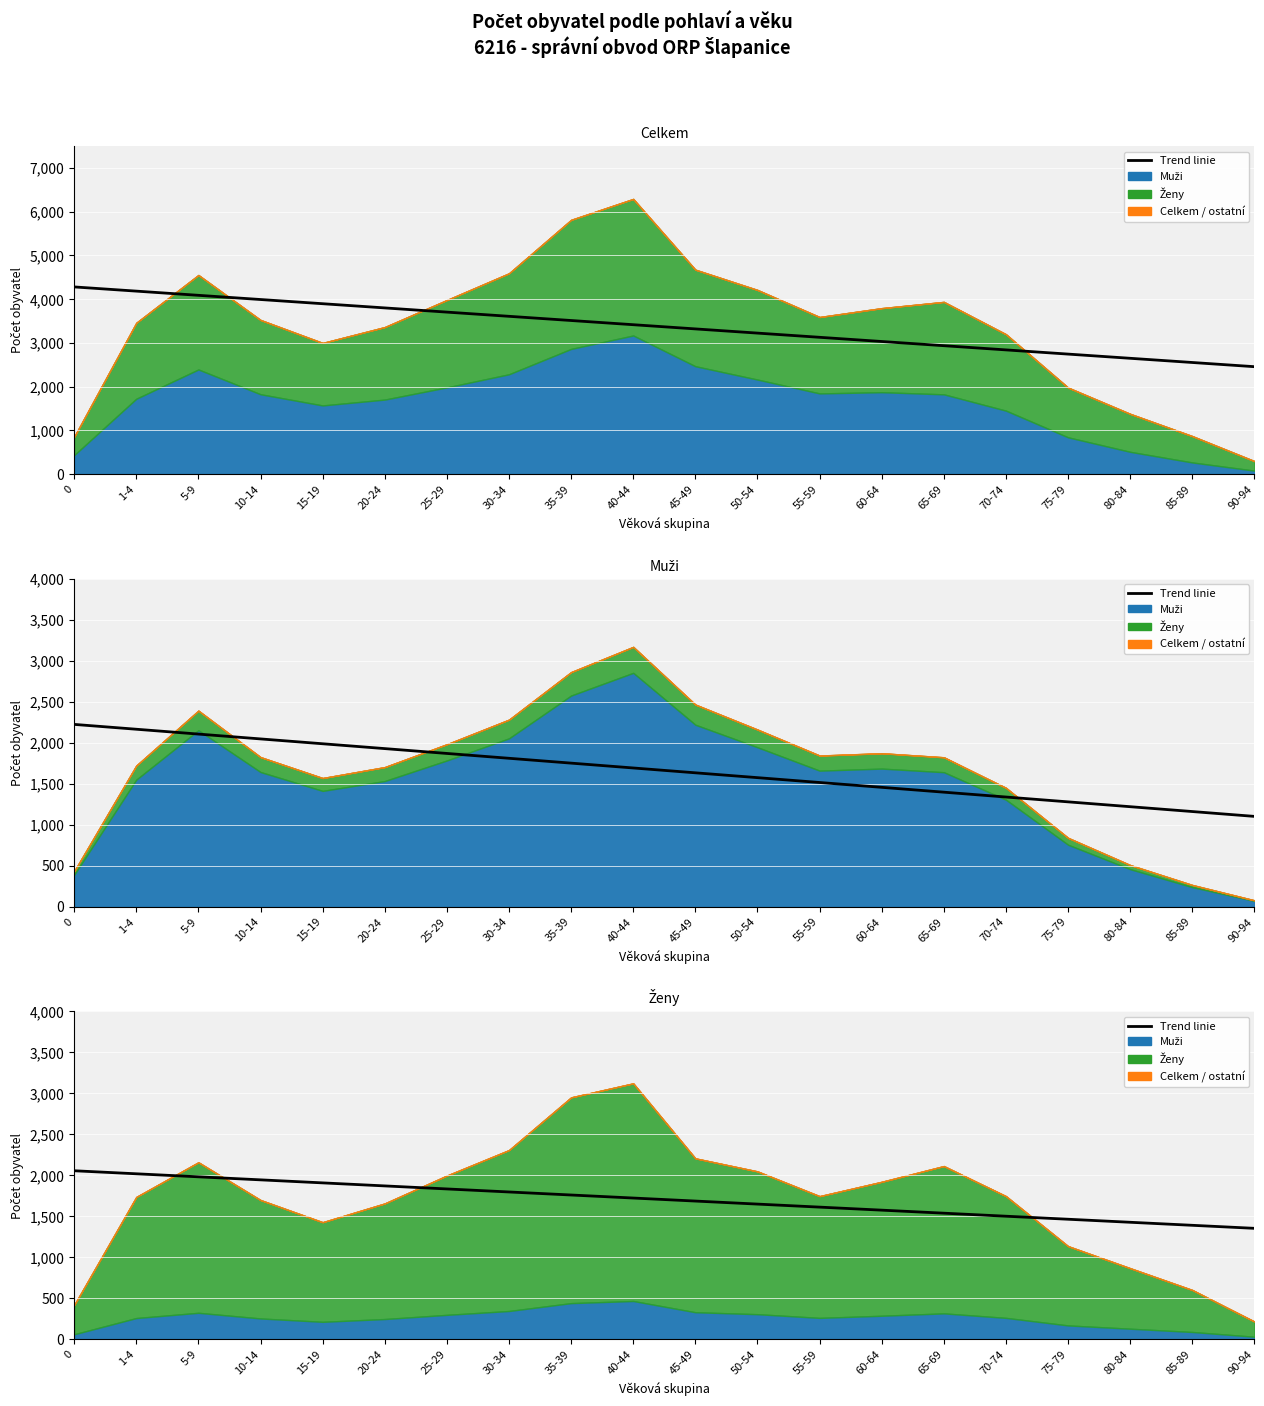

The value at 50-54 is 1650.3. True or false?

True